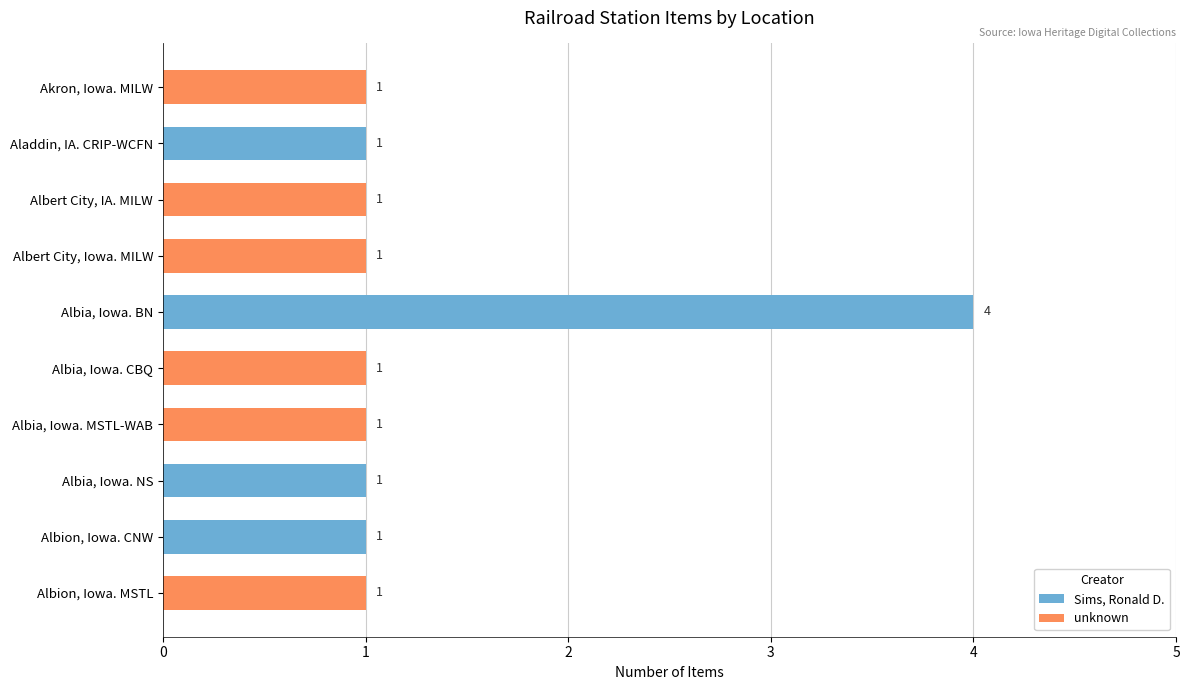

Are the bars horizontal?

Yes